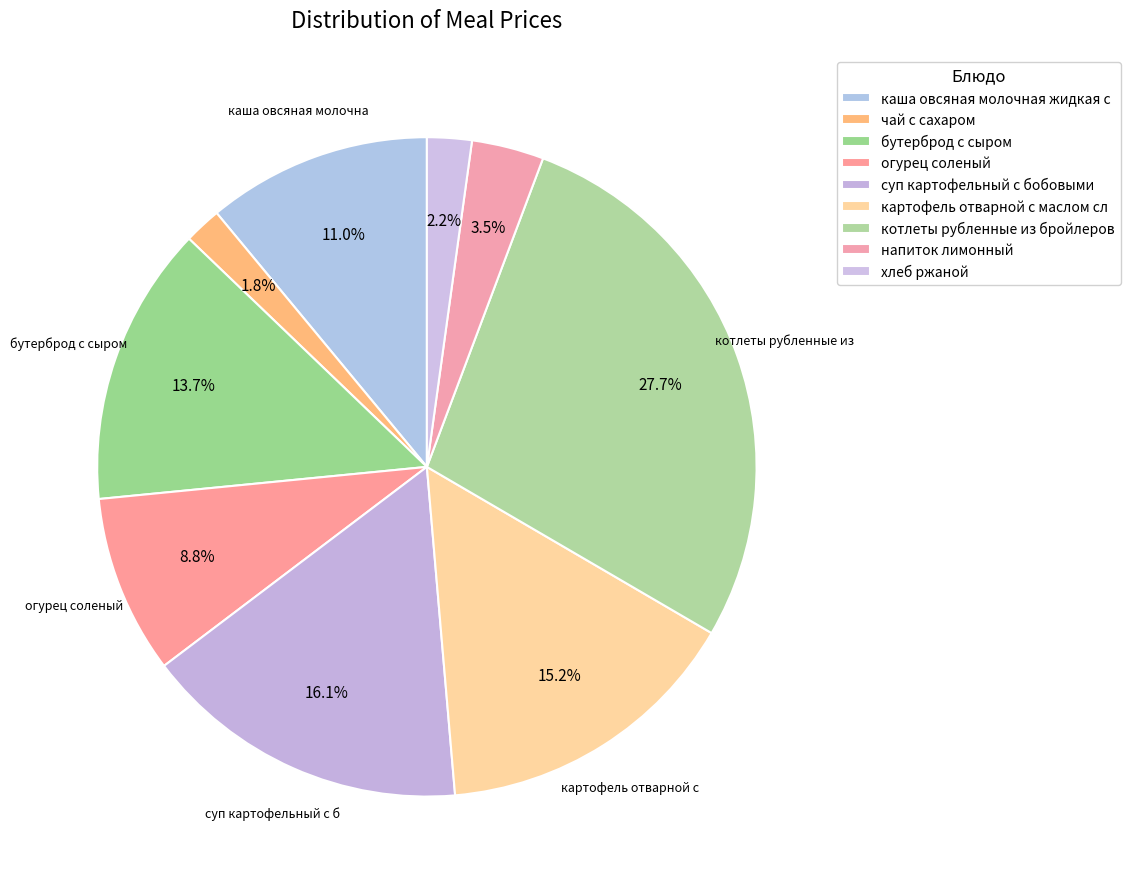

Count the number of slices in the pie.

9